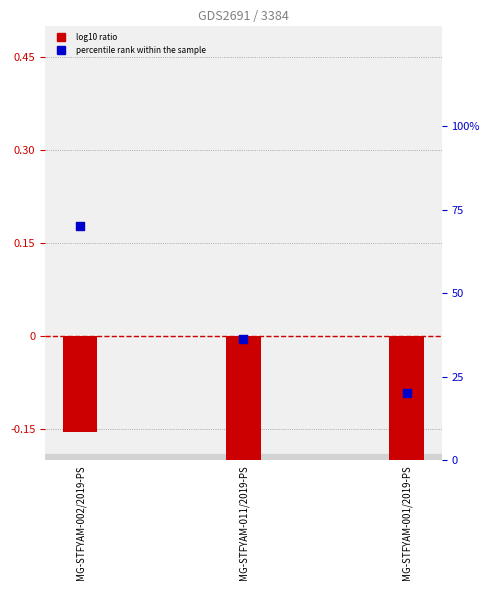

What is the total value across all series at MG-STFYAM-001/2019-PS?

19.3